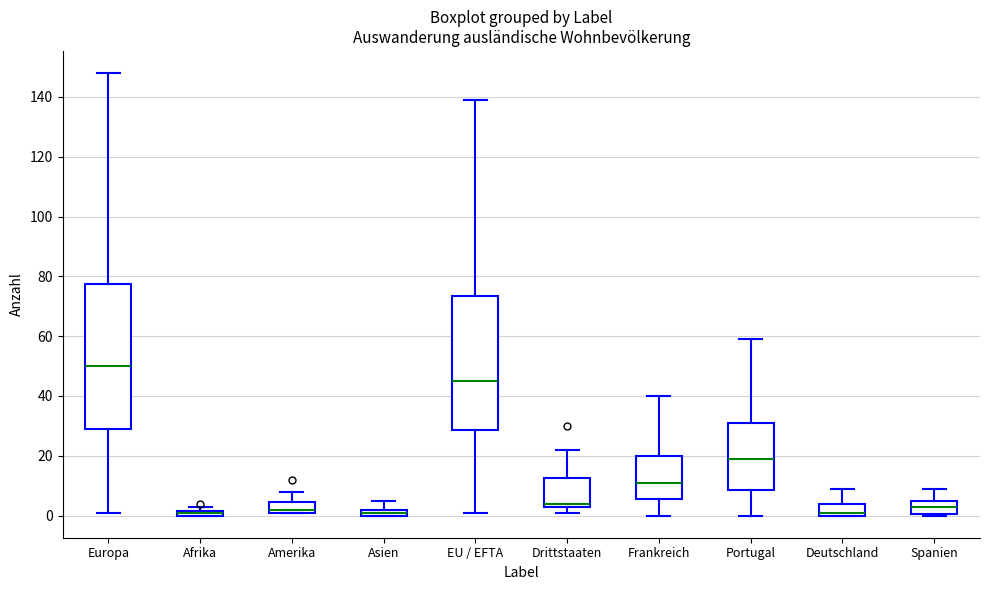

Where is the lower edge of the box for Amerika on the y-axis? The values are not printed on the chart, so give them approximately, as read against the axis.

2